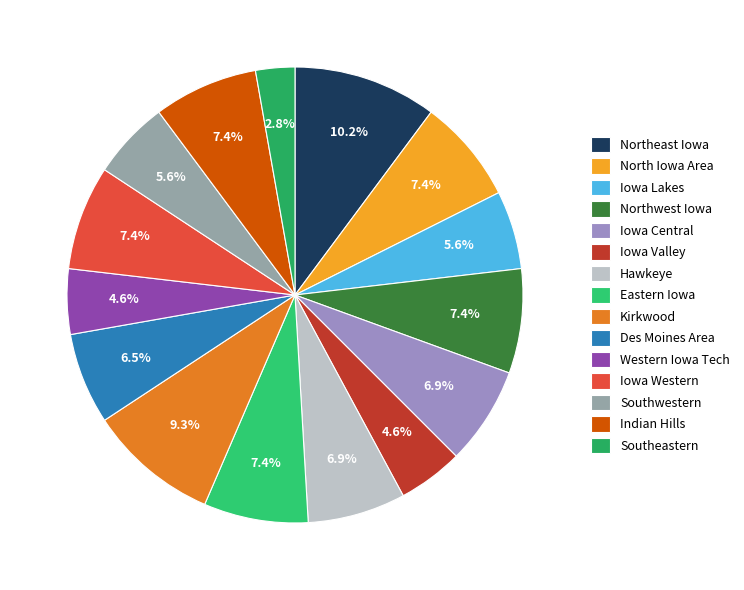

Count the number of slices in the pie.

15